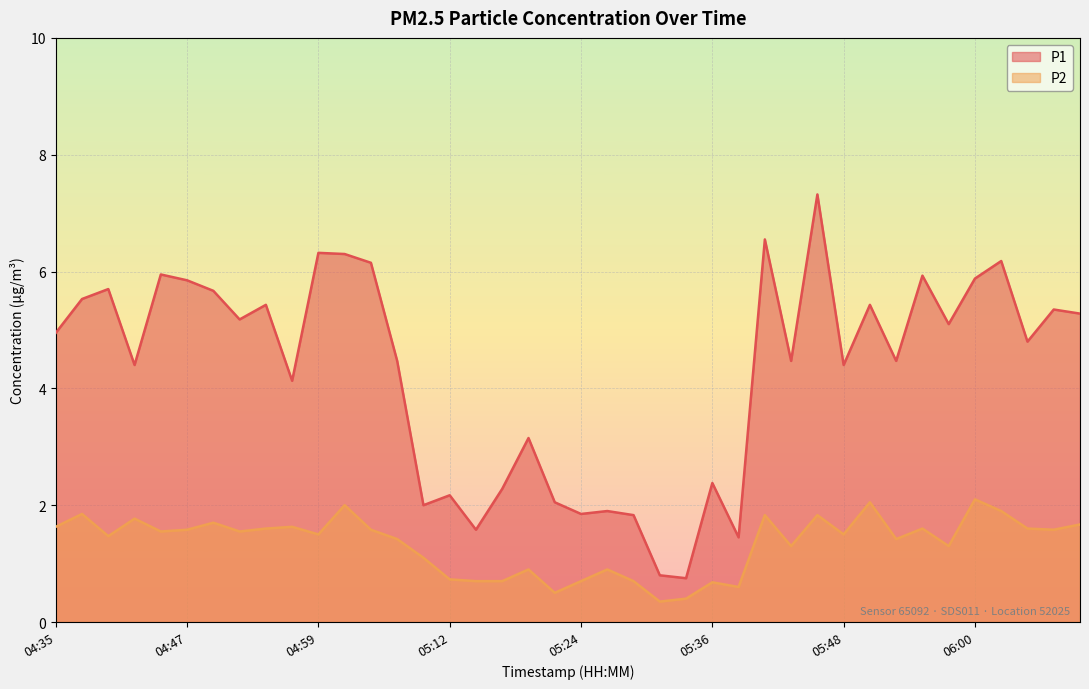

Where is the first local maximum for P1?

04:40